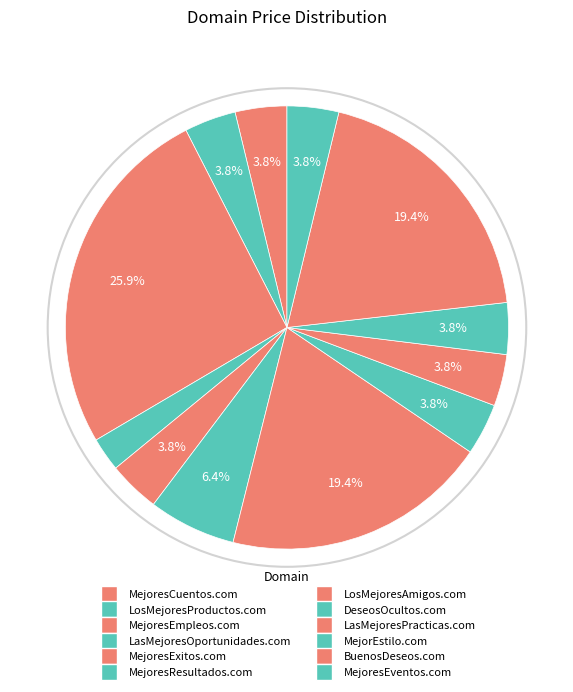

Do MejoresCuentos.com and MejoresEventos.com together represent more than half of the pie?

No